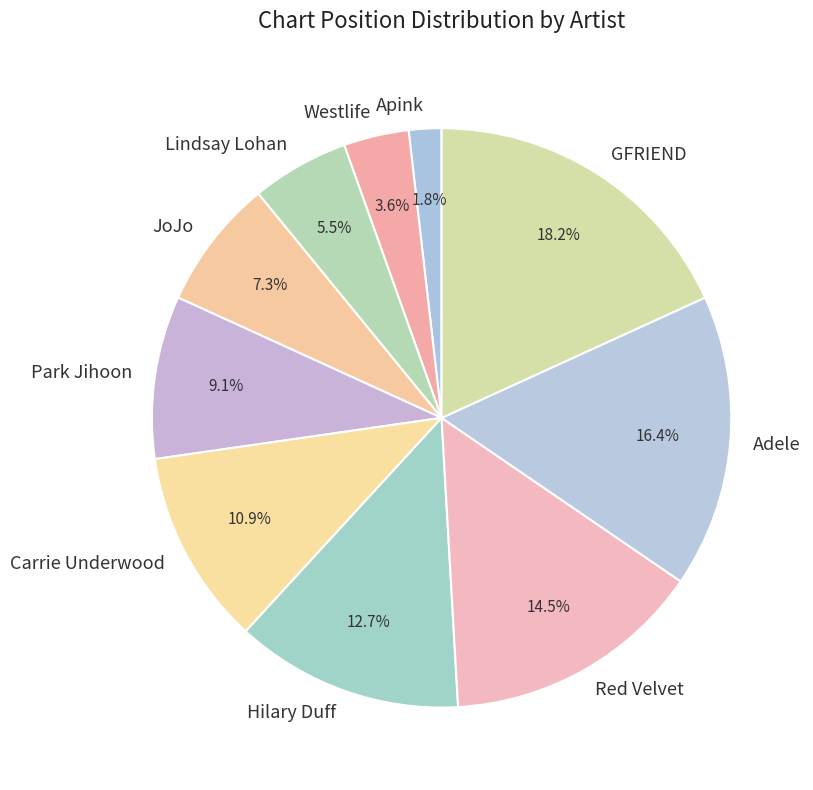

Rank the categories by value from highest to lowest.

GFRIEND, Adele, Red Velvet, Hilary Duff, Carrie Underwood, Park Jihoon, JoJo, Lindsay Lohan, Westlife, Apink